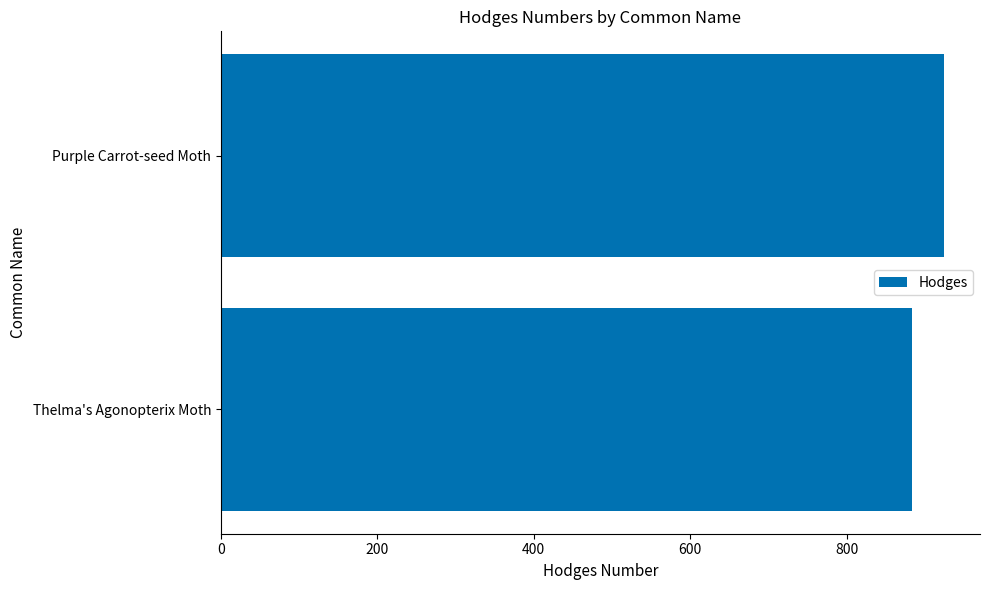

What is the difference between the maximum and minimum values?

40.1